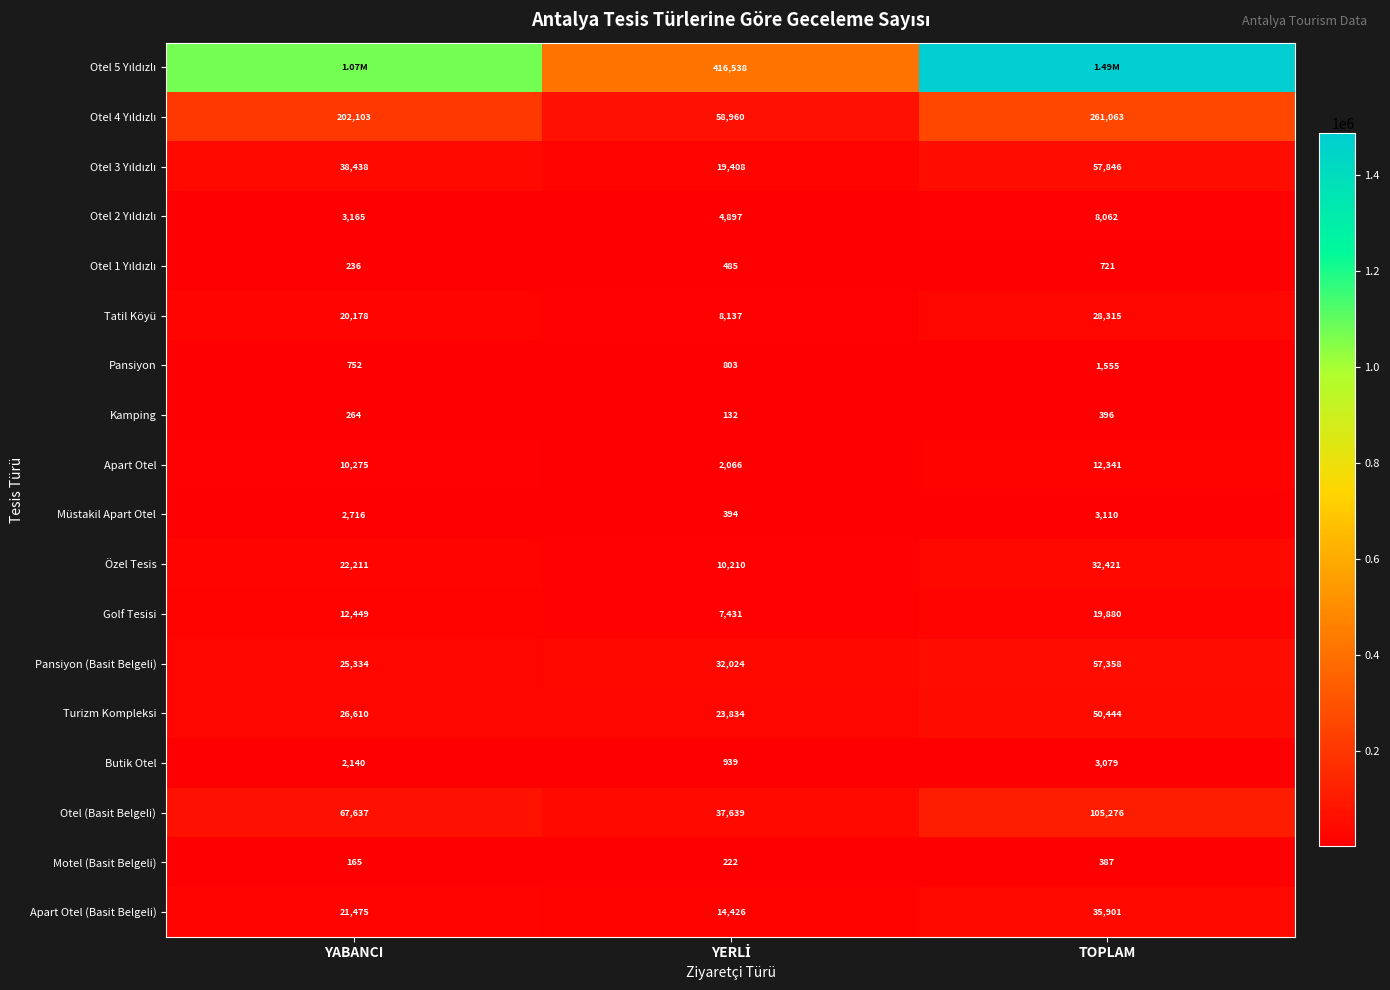

What is the greatest value displayed?

1488634